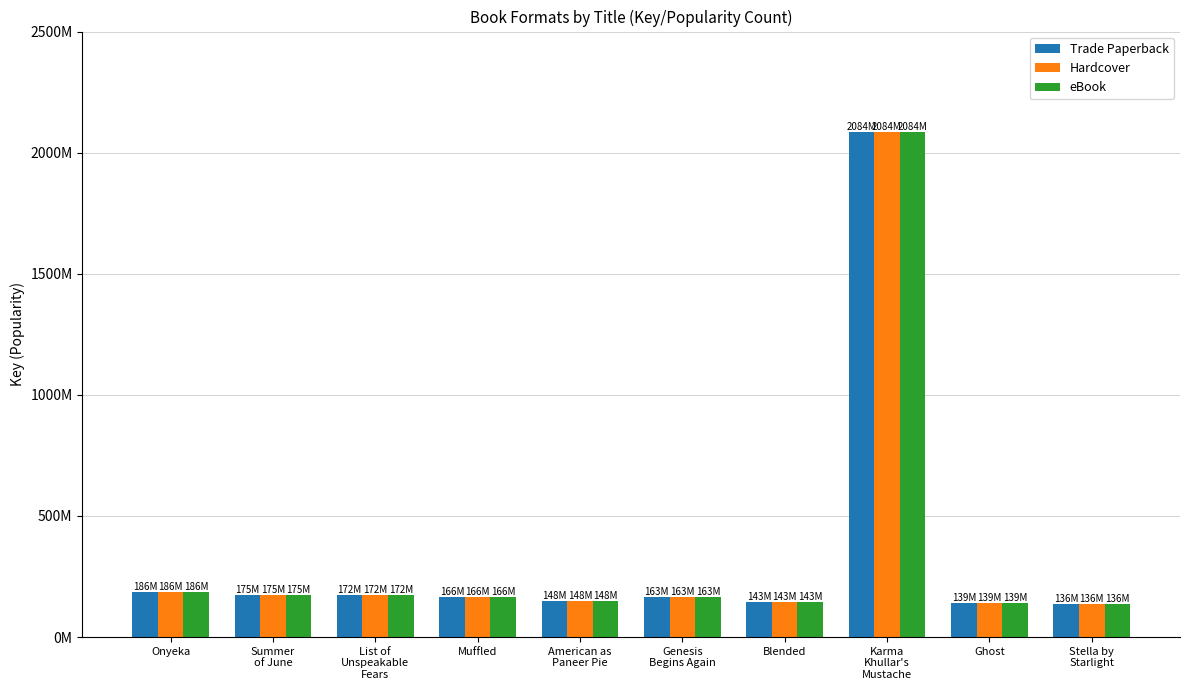

Does the chart contain any negative values?

No